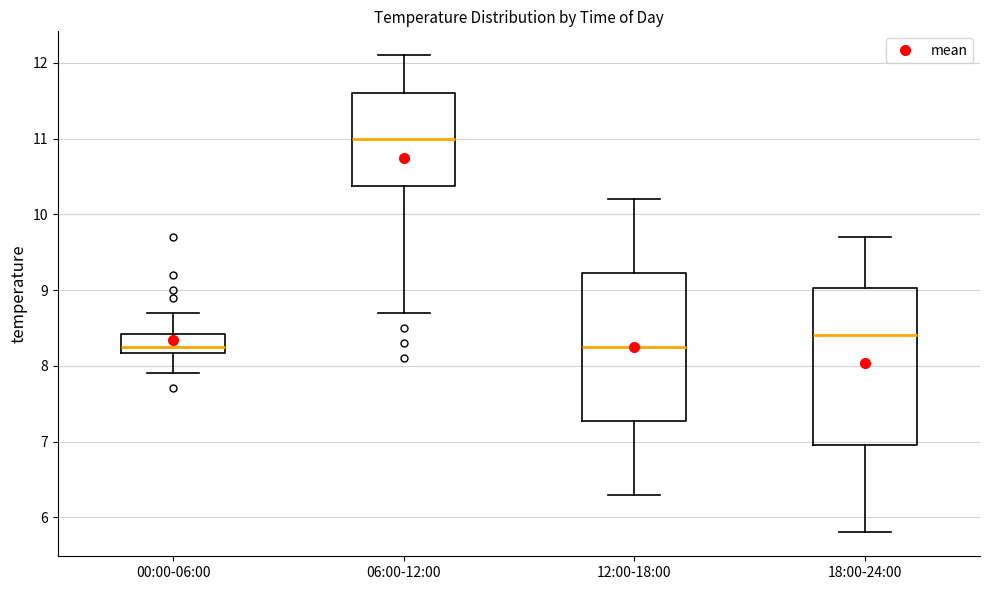

Reading left to right, transcribe this box plot: for each box, give where its median line is, the range the box spans, and where its two whiskers end, as read against the y-axis. The values are not printed on the chart, so give them approximately, as read against the axis.

00:00-06:00: median 8.3, box 8.2 to 8.4, whiskers 7.9 to 8.7
06:00-12:00: median 11.0, box 10.4 to 11.6, whiskers 8.7 to 12.1
12:00-18:00: median 8.3, box 7.3 to 9.2, whiskers 6.3 to 10.2
18:00-24:00: median 8.4, box 7.0 to 9.0, whiskers 5.8 to 9.7